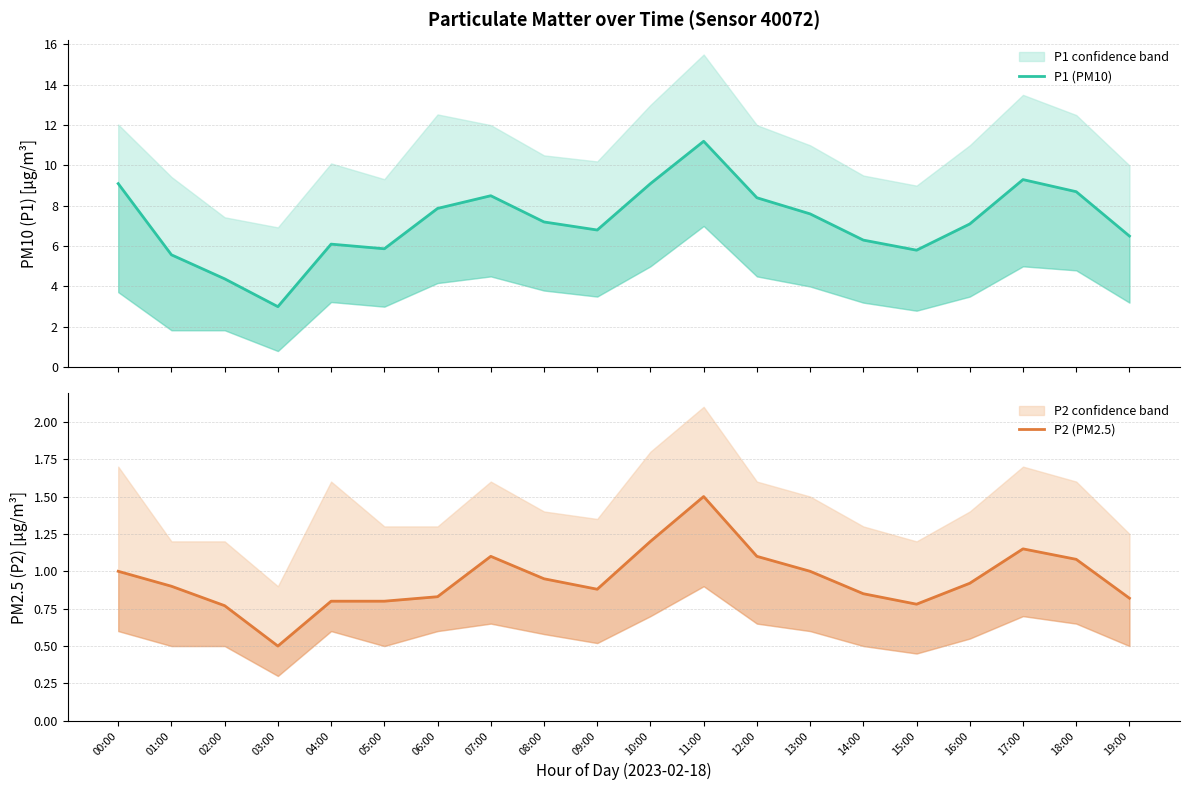

Is it true that P2 (PM2.5) equals 0.2 at 12:00?

False